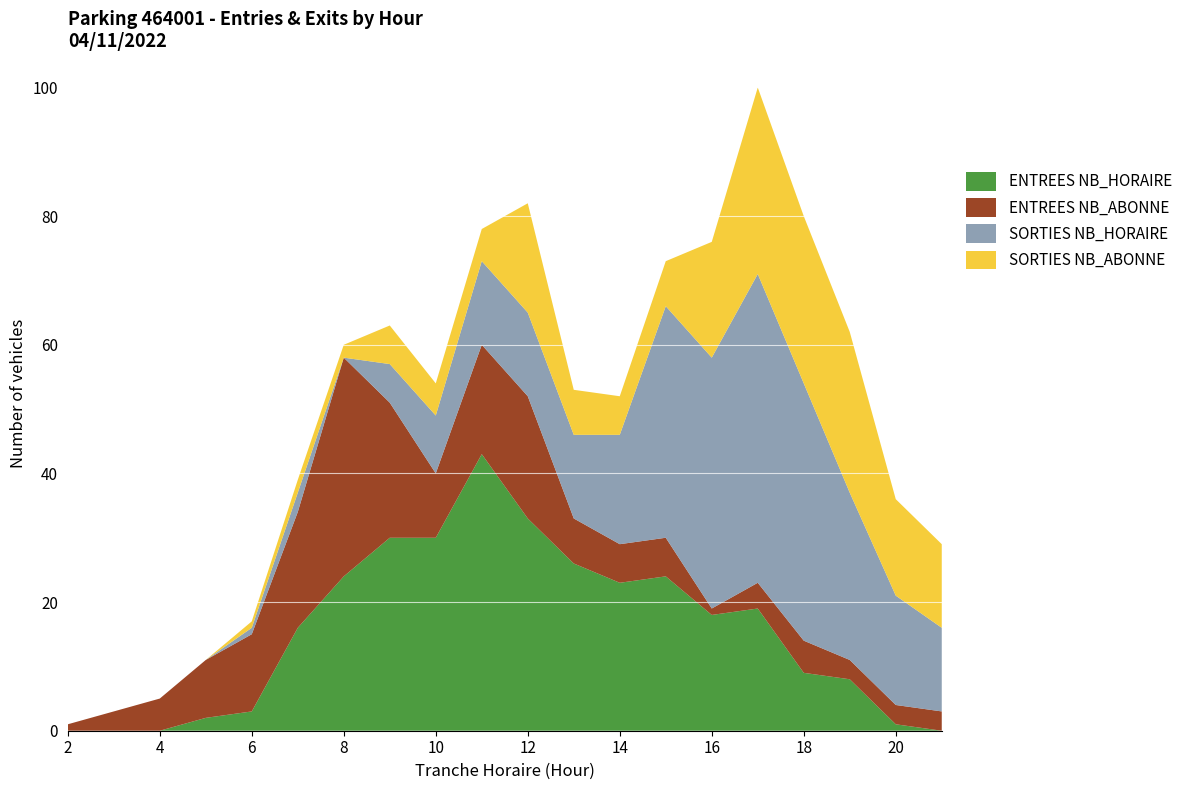

Reading left to right, what are all the values shown in this chart?

ENTREES NB_HORAIRE: 0	0	0	2	3	16	24	30	30	43	33	26	23	24	18	19	9	8	1	0
ENTREES NB_ABONNE: 1	3	5	9	12	18	34	21	10	17	19	7	6	6	1	4	5	3	3	3
SORTIES NB_HORAIRE: 0	0	0	0	1	3	0	6	9	13	13	13	17	36	39	48	40	26	17	13
SORTIES NB_ABONNE: 0	0	0	0	1	2	2	6	5	5	17	7	6	7	18	29	26	25	15	13